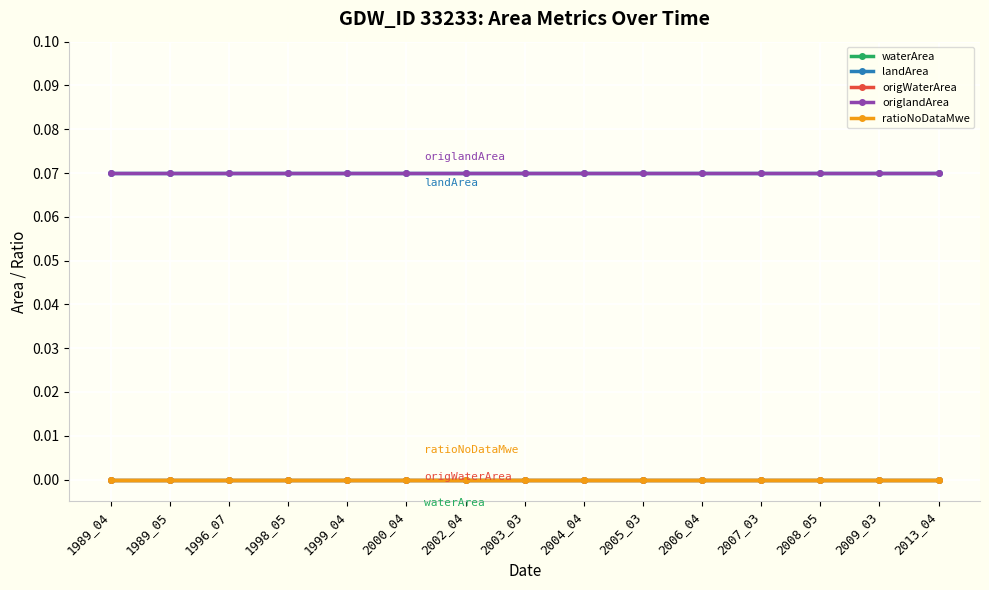

Which series has the largest range (max minus min)?

waterArea